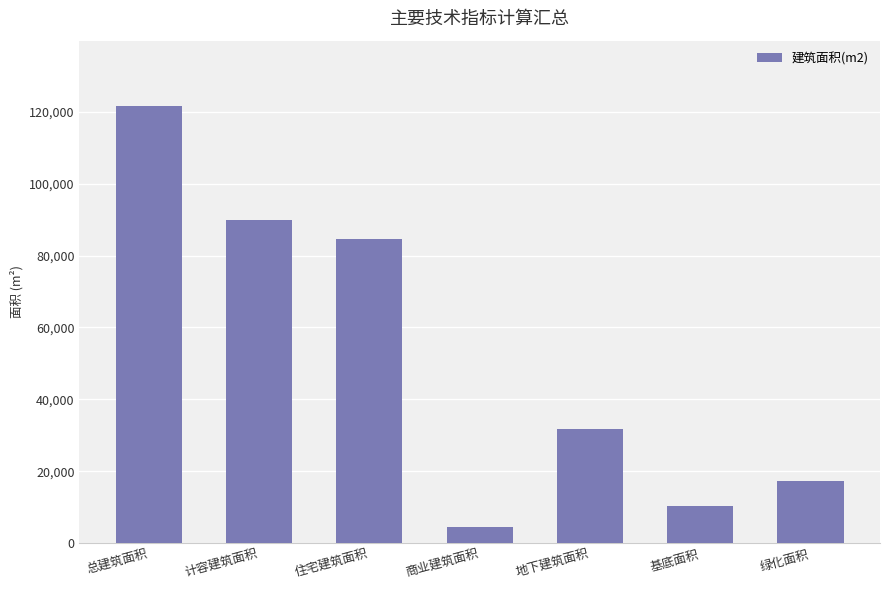

What is the average value?

51392.5